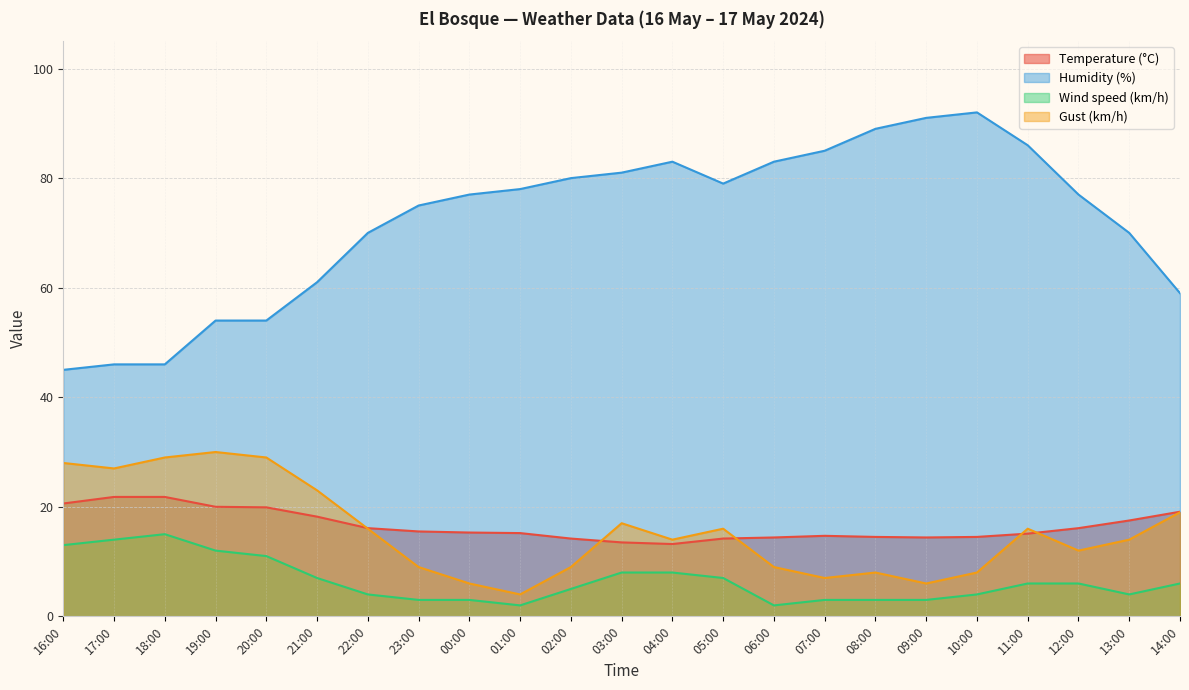

The Gust (km/h) series shows 8.0 at 08:00. True or false?

True